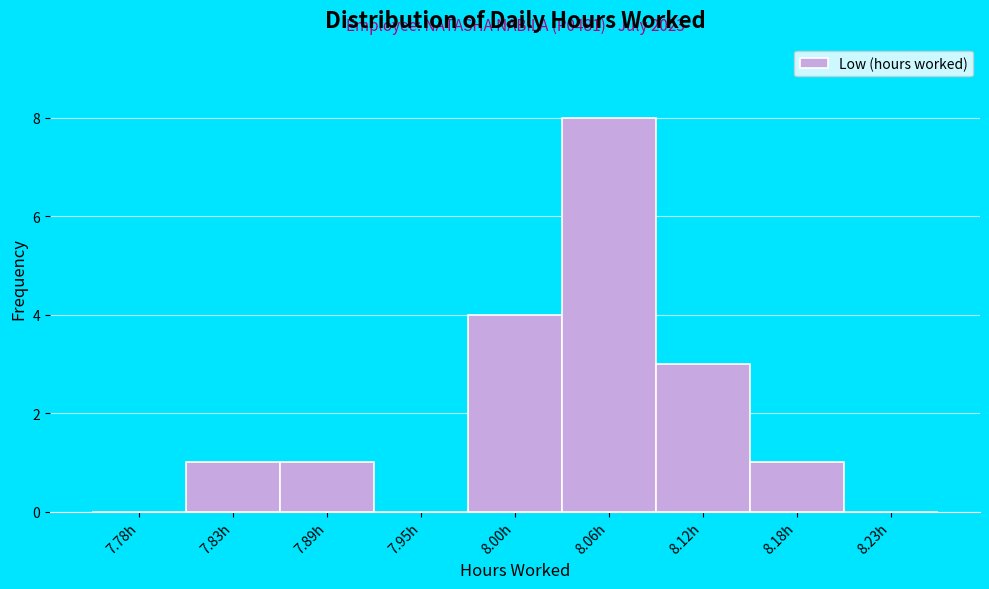

Over which range of the x-axis is the bar tallest?

8.03 to 8.09